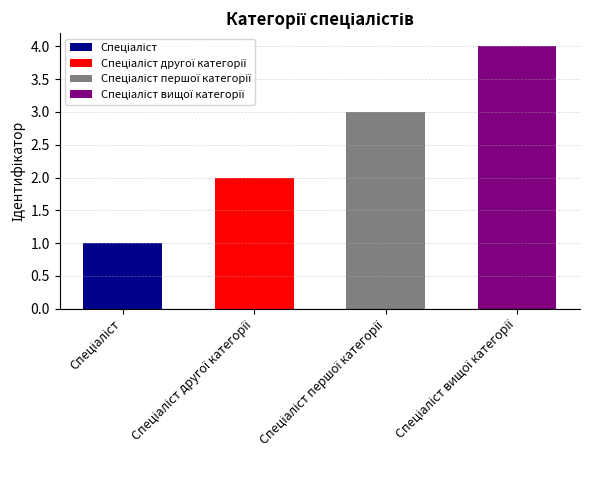

What is the ratio of the value at Спеціаліст to the value at Спеціаліст першої категорії?

0.3